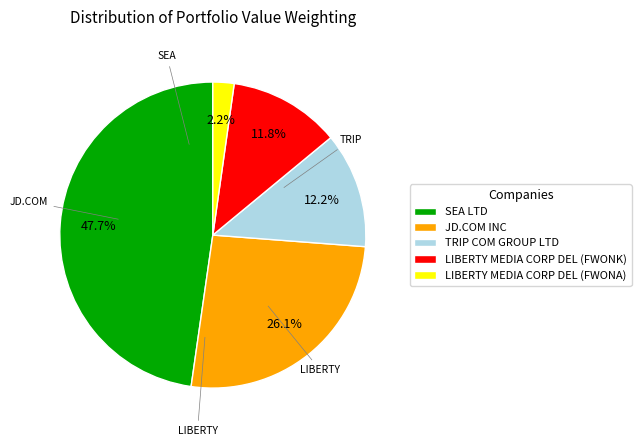

Which has a higher value, LIBERTY MEDIA CORP DEL (FWONK) or JD.COM INC?

JD.COM INC